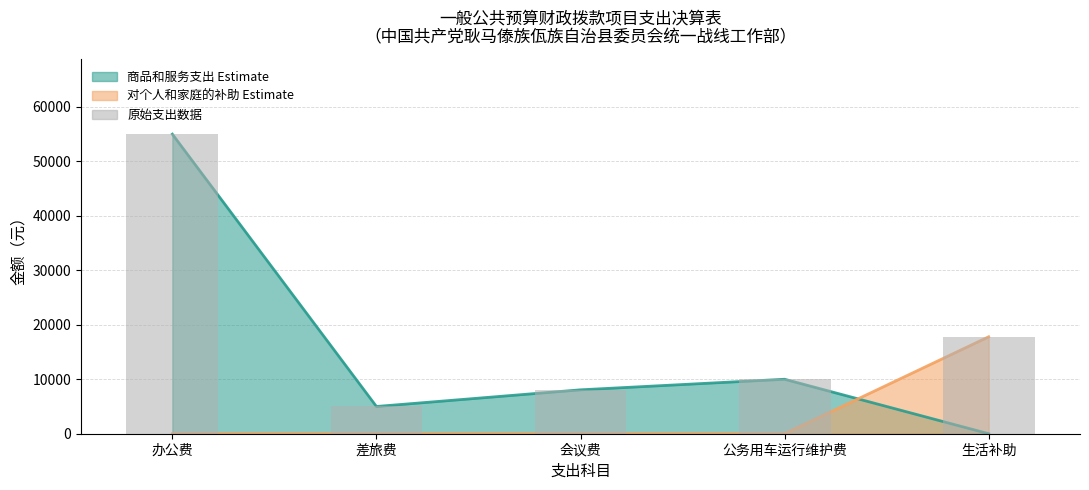

What is the value of the 3rd bar from the left?

8060.0